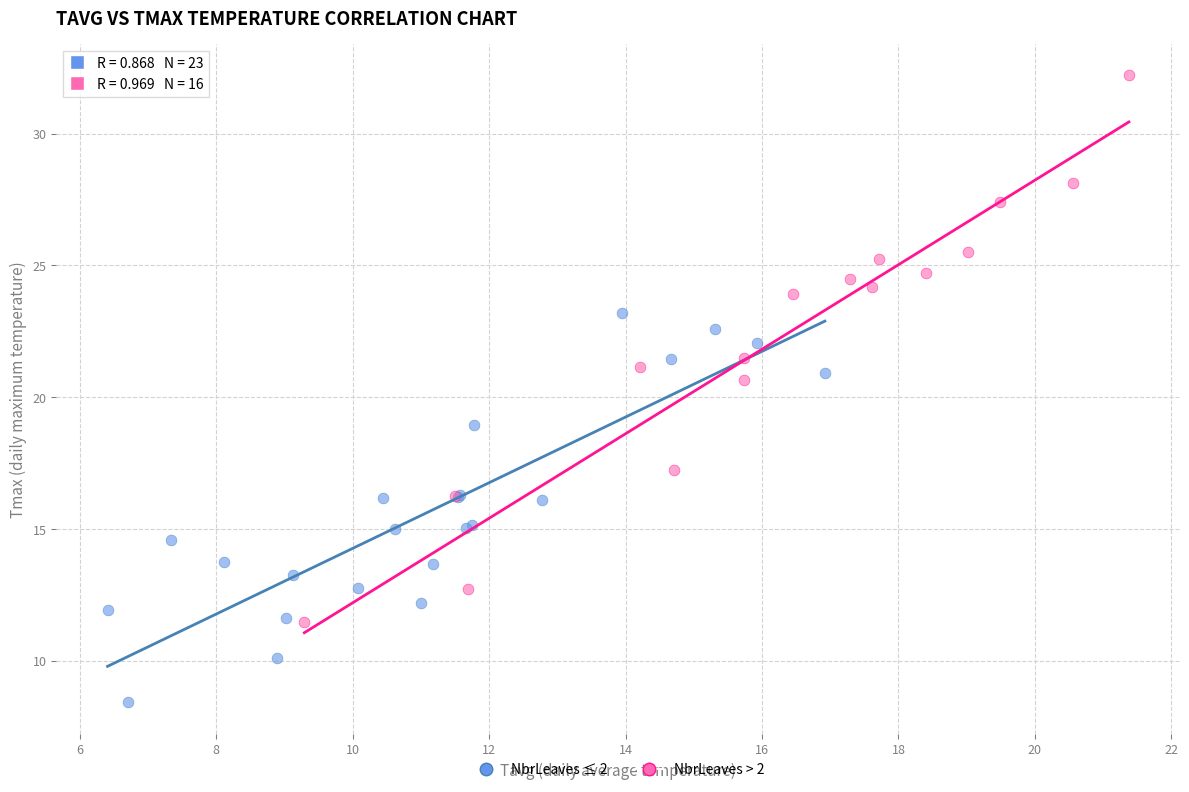

Which series contains the lowest Y value?

NbrLeaves ≤ 2